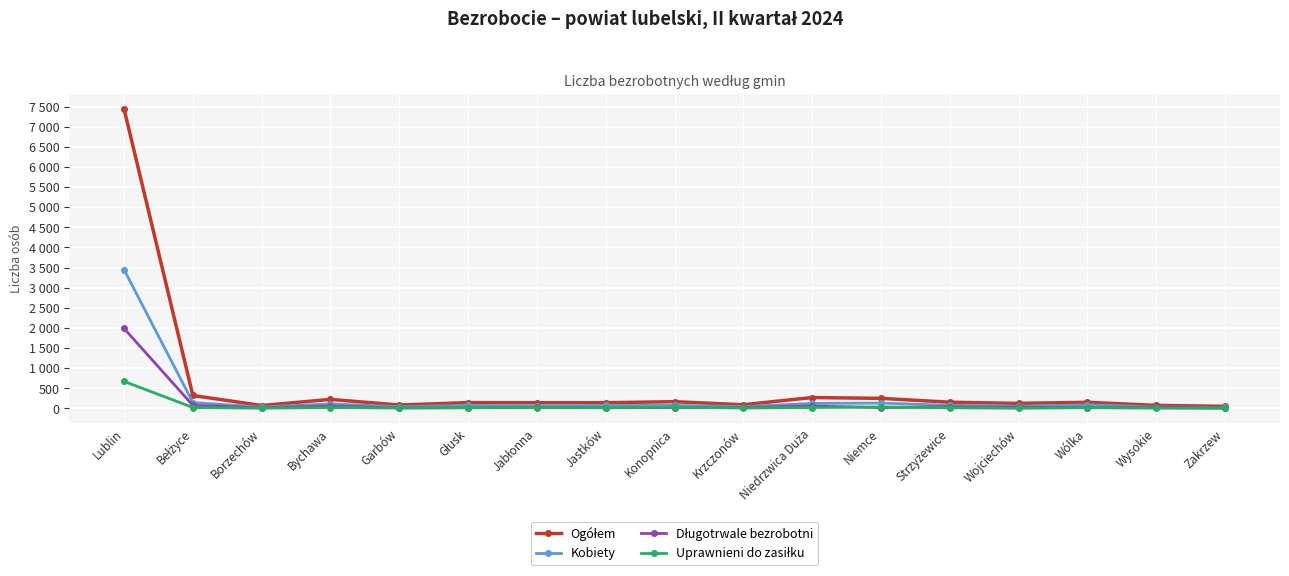

What is the difference between the Uprawnieni do zasiłku values at Bychawa and Wysokie?

16